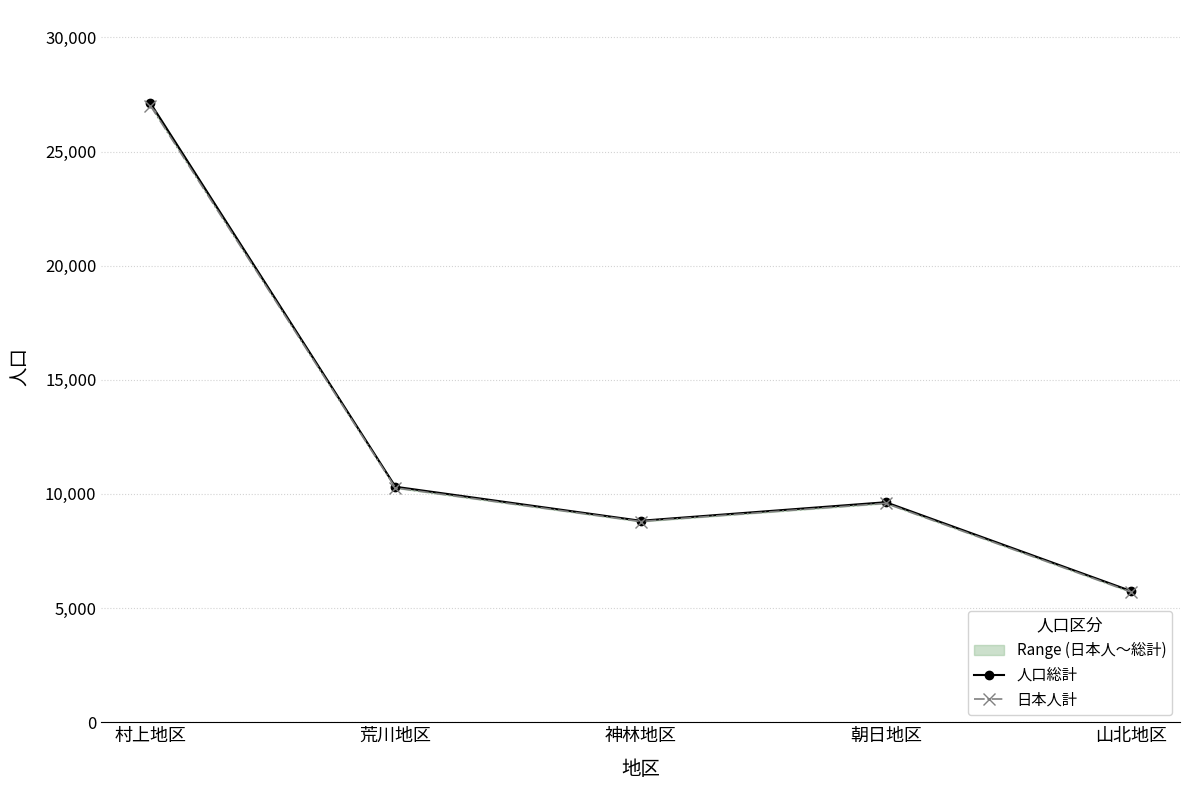

Between 村上地区 and 朝日地区, which is larger?

村上地区